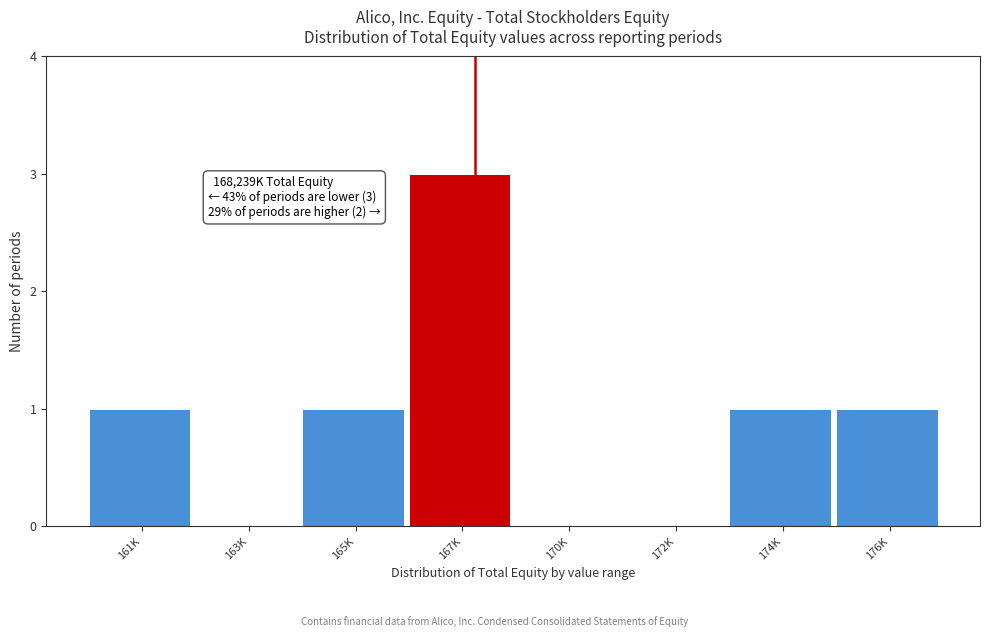

Reading left to right, list all the values displayed in this chart.

161K=1	163K=0	165K=1	167K=3	170K=0	172K=0	174K=1	176K=1